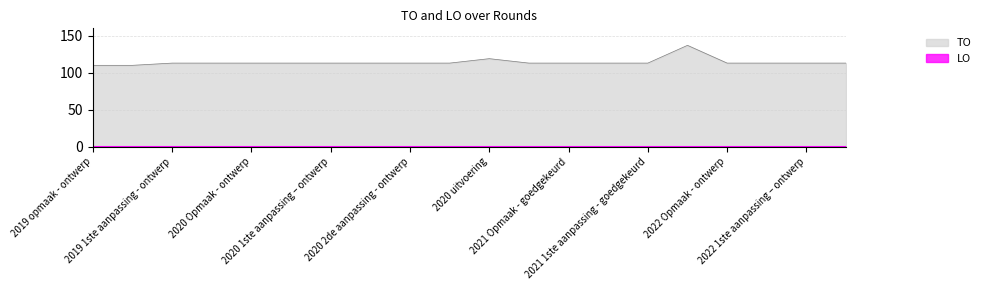

Which series has the largest range (max minus min)?

TO